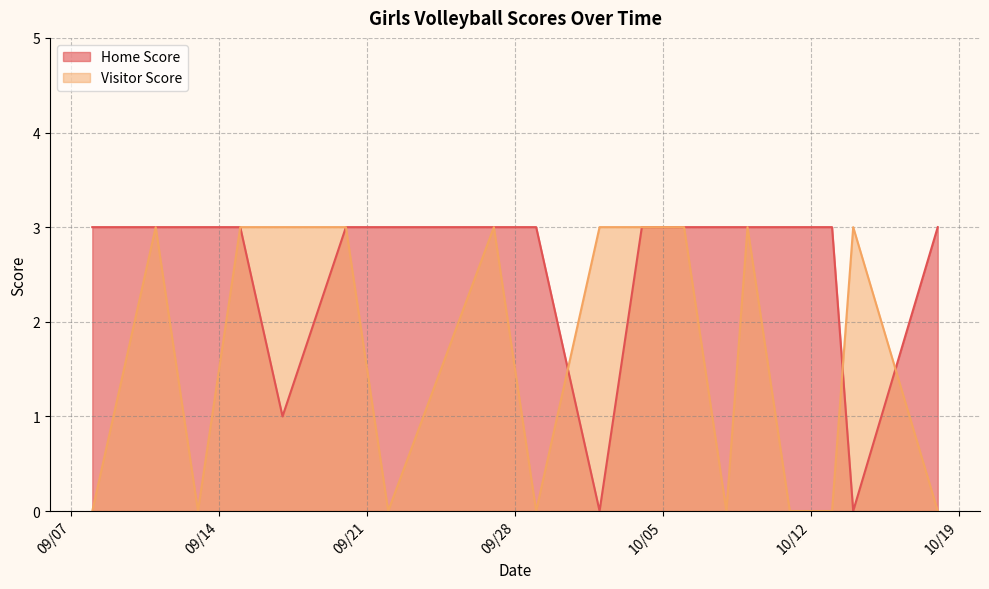

What is the sum of all Home Score values?

46